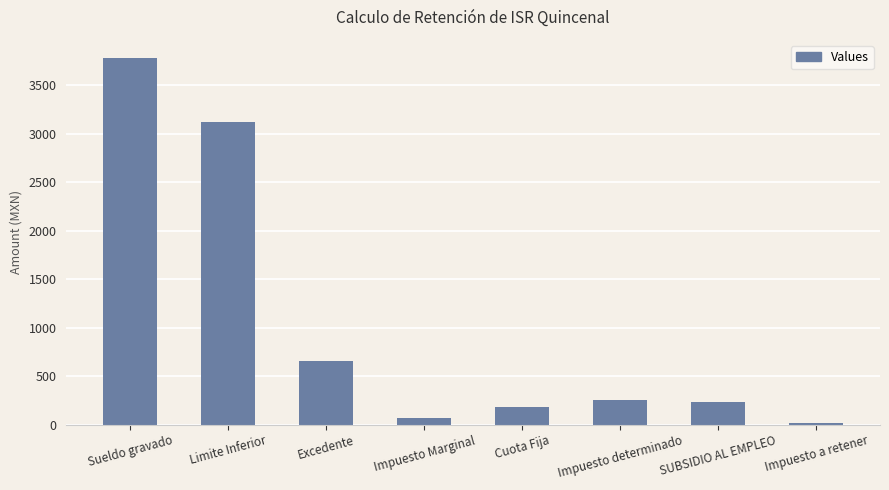

Approximately how many times larger is the value at Excedente compared to SUBSIDIO AL EMPLEO?

2.7